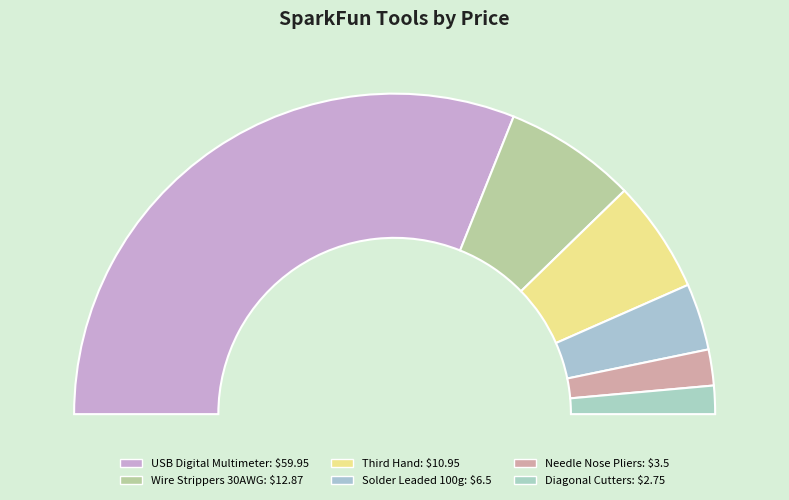

True or false: TOL-12630 accounts for 1% of the total.

False